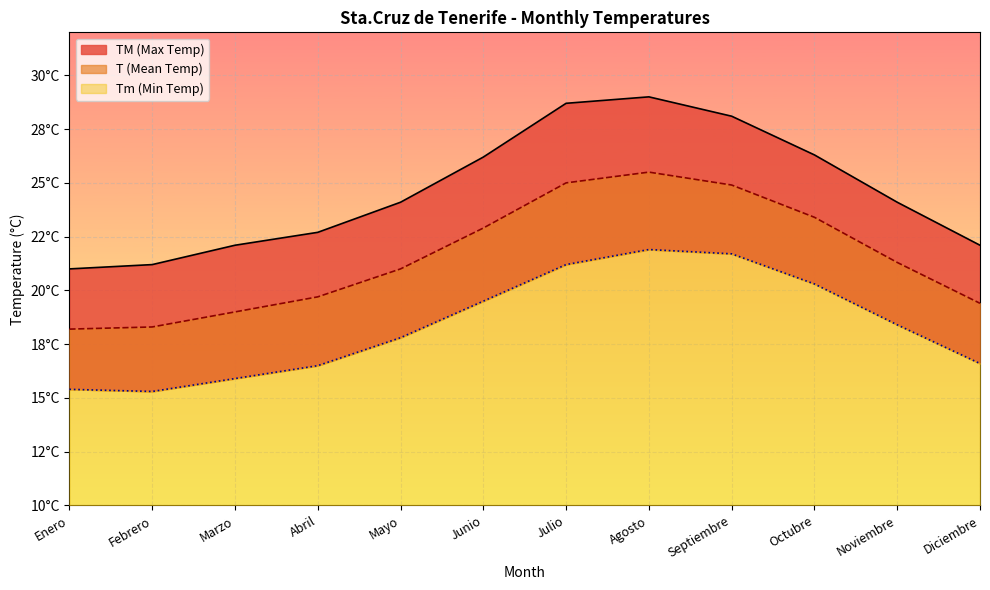

Which category has the lowest value in the T (Mean Temp) series?

Enero